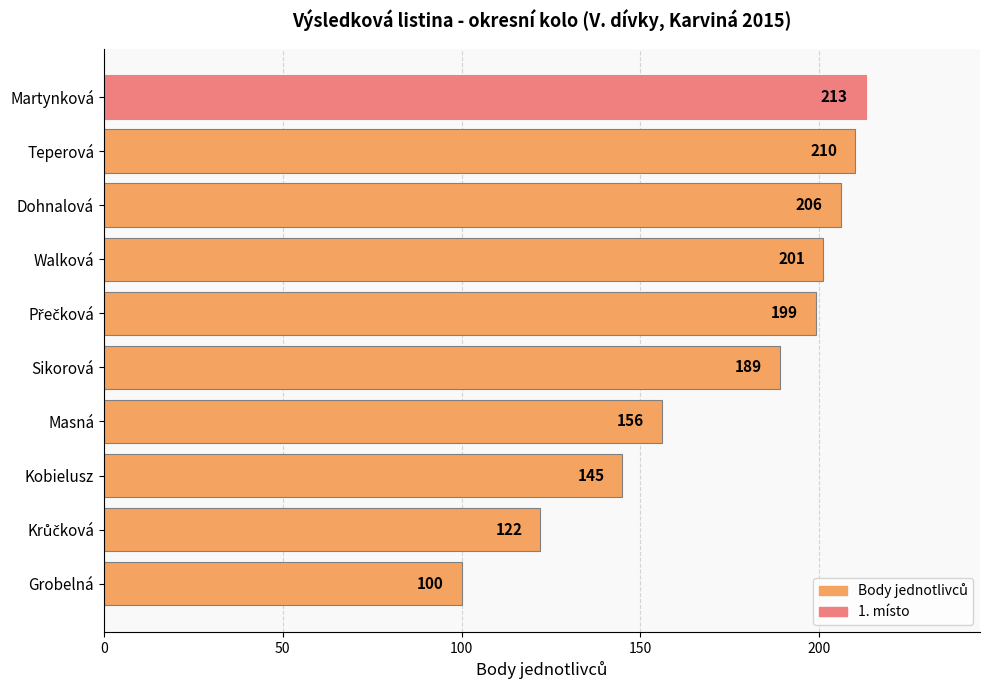

At which category does the chart reach its minimum across all series?

Grobelná